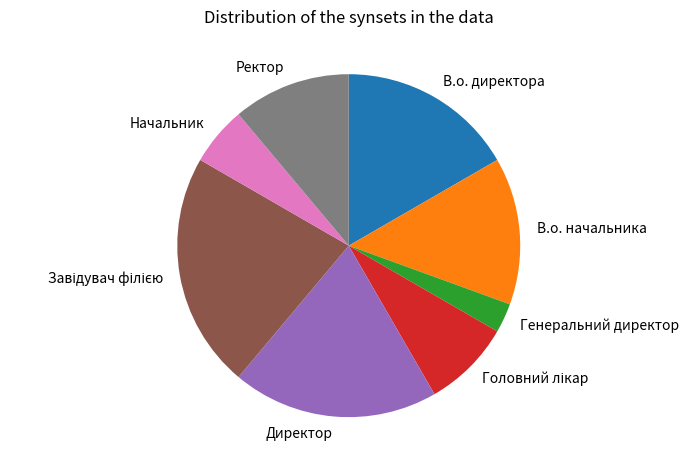

What is the smallest slice in the pie chart?

Генеральний директор